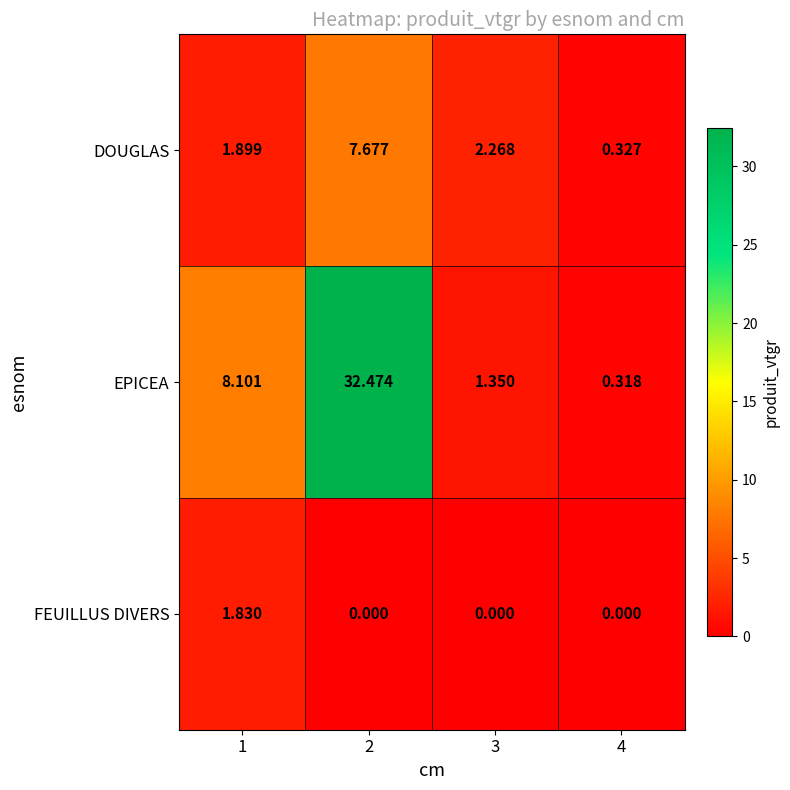

Which series has the widest spread of values?

EPICEA